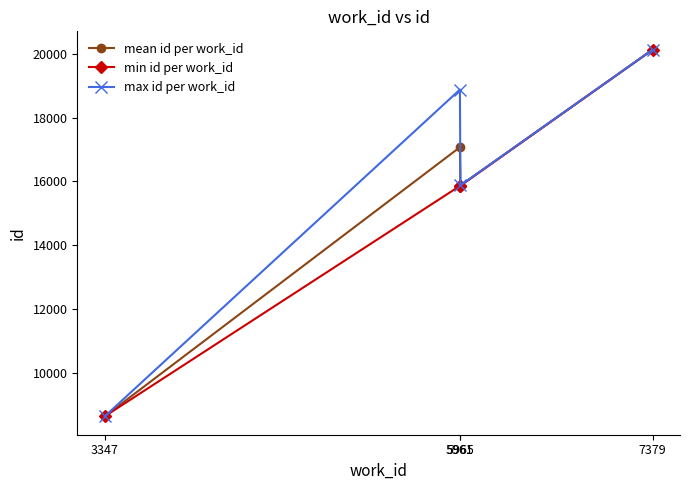

True or false: mean id per work_id has more than 1 points higher than both neighbors.

False